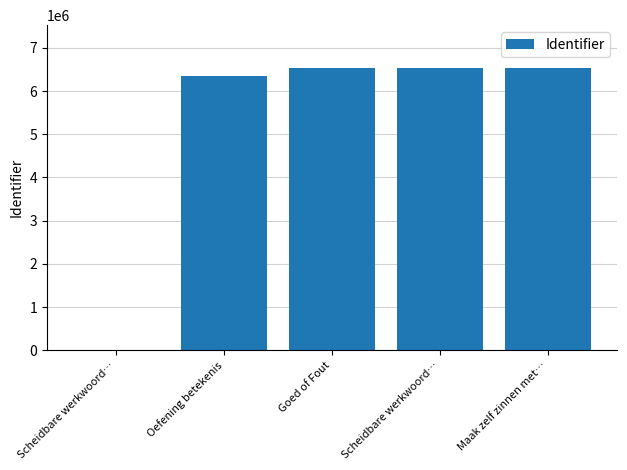

Reading left to right, what are all the values shown in this chart?

0	6352065	6542688	6542718	6542722